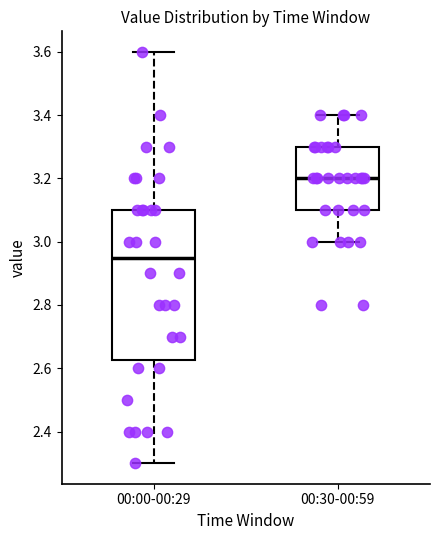

Which box's median line is the lowest?

00:00-00:29